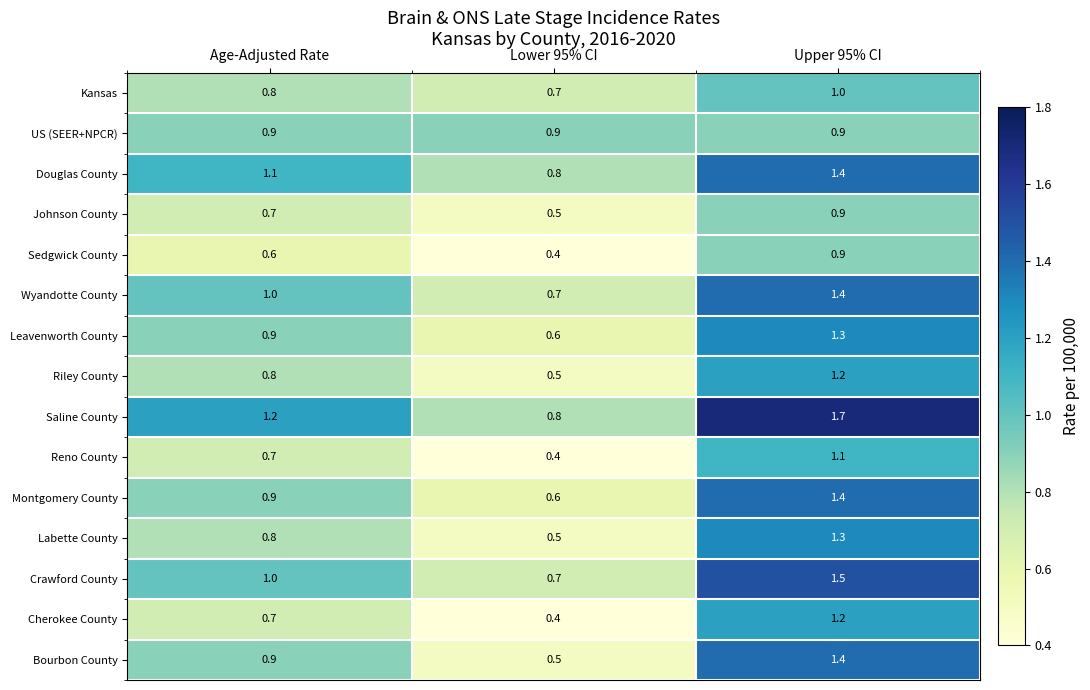

What is the spread (max minus min) of values at Upper 95% CI?

0.8